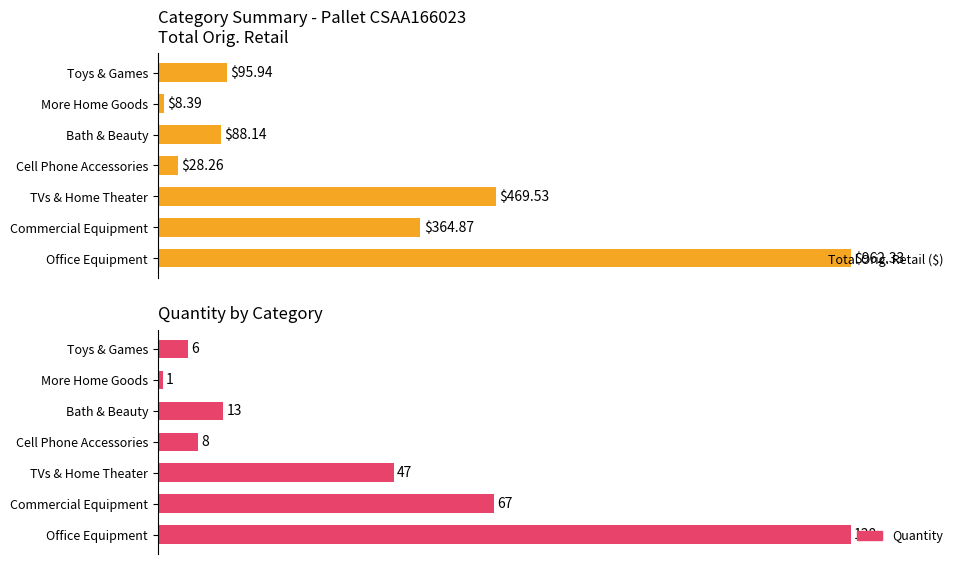

Rank the series by their maximum value, from lowest to highest.

Total Orig. Retail ($), Quantity